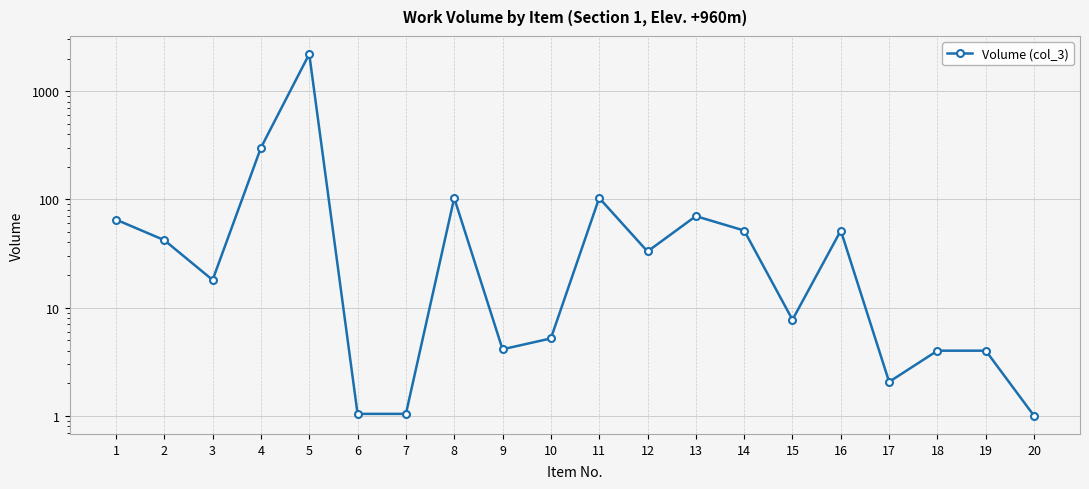

Which category has the highest value across all series?

5